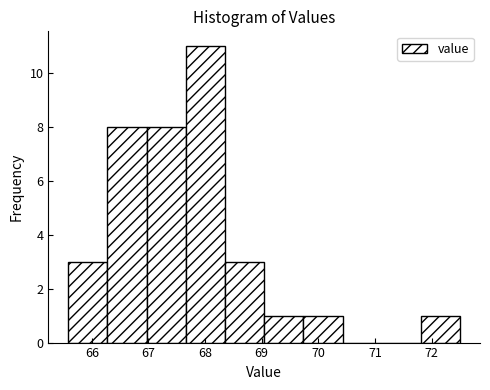

Reading left to right, transcribe this chart: for each bar, give the range it covers on the x-axis and its height. Neither the bar edges nor the heights are printed on the chart, so give them approximately, as read against the axes.

65.6 to 66.3: 3
66.3 to 67.0: 8
67.0 to 67.7: 8
67.7 to 68.4: 11
68.4 to 69.0: 3
69.0 to 69.7: 1
69.7 to 70.4: 1
70.4 to 71.1: 0
71.1 to 71.8: 0
71.8 to 72.5: 1